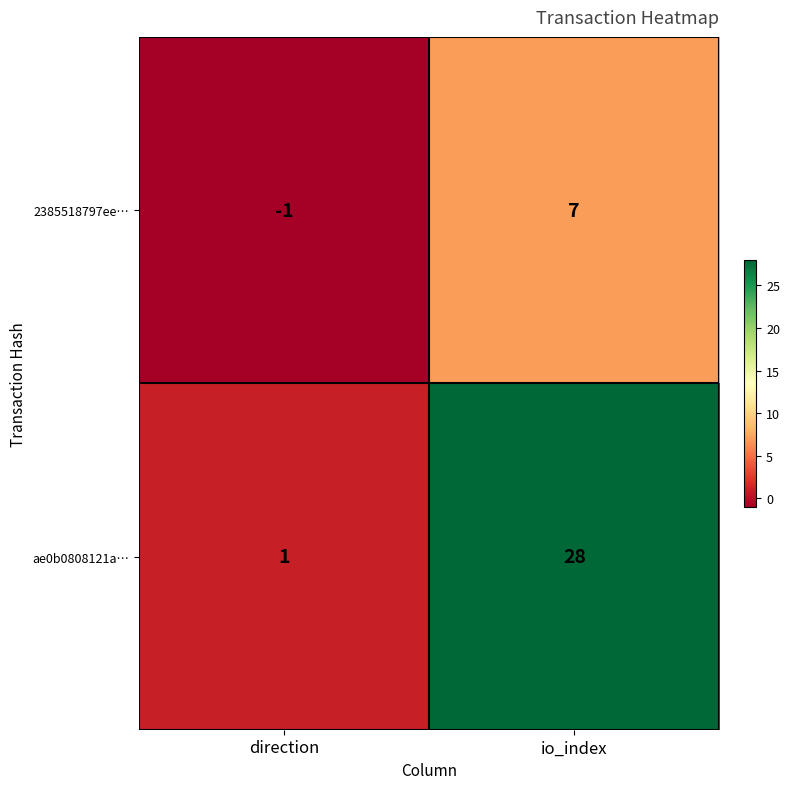

Reading right to left, extract all data points from this chart.

2385518797ee…: 7	-1
ae0b0808121a…: 28	1